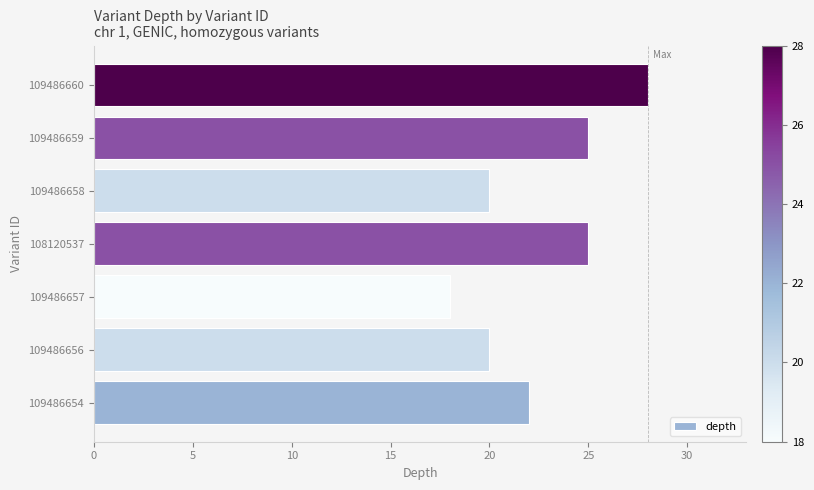

What is the greatest value displayed?

28